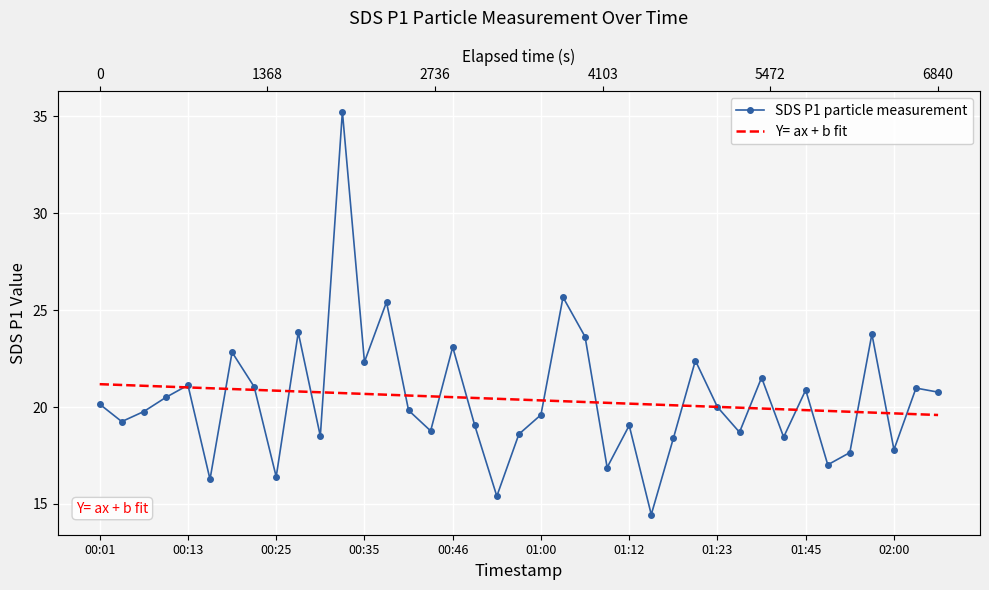

Is the value of SDS P1 particle measurement at 13 greater than the value of Y= ax + b fit at 14?

Yes